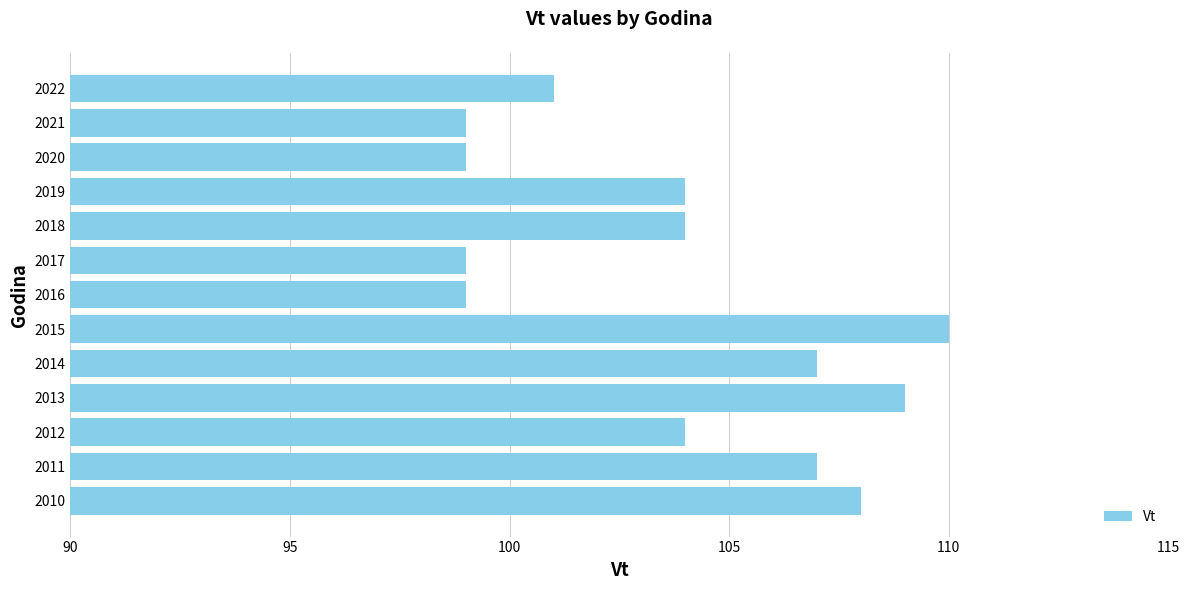

What is the sum of the values at 2014 and 2012?

211